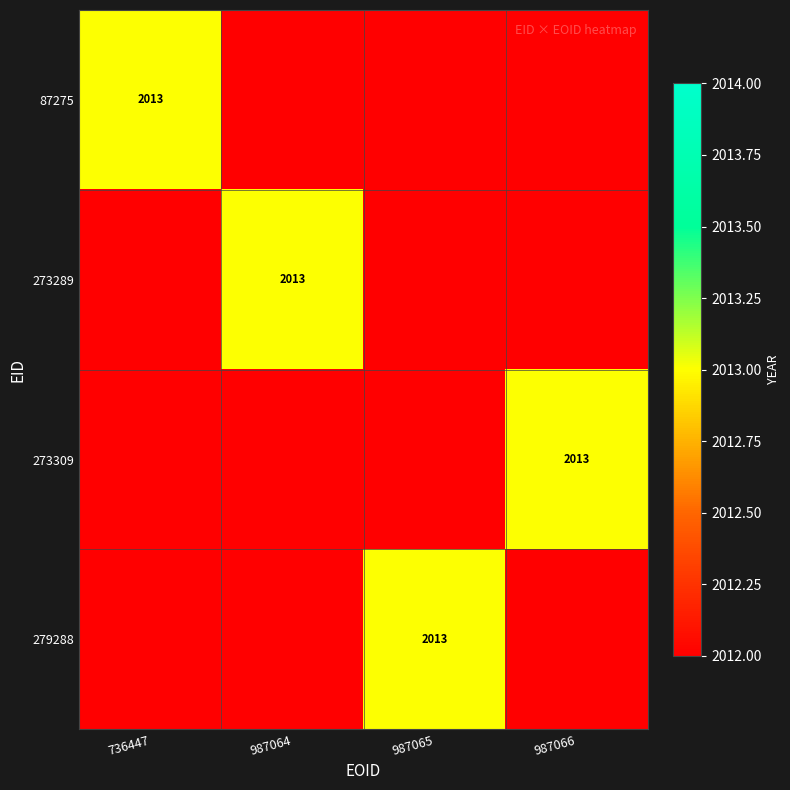

True or false: 273309 has a value of 2996 at 987066.

False